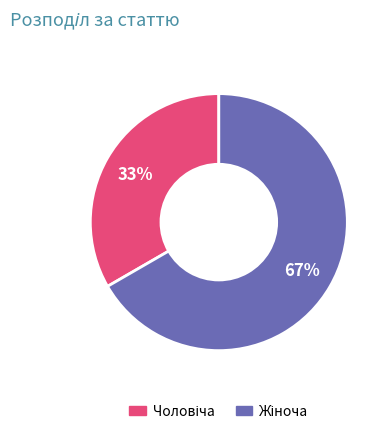

To the nearest percent, what is the average slice percentage?

50%